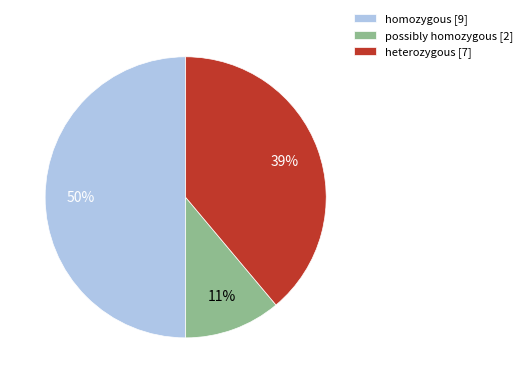

To the nearest percent, what percentage of the pie is possibly homozygous?

11%